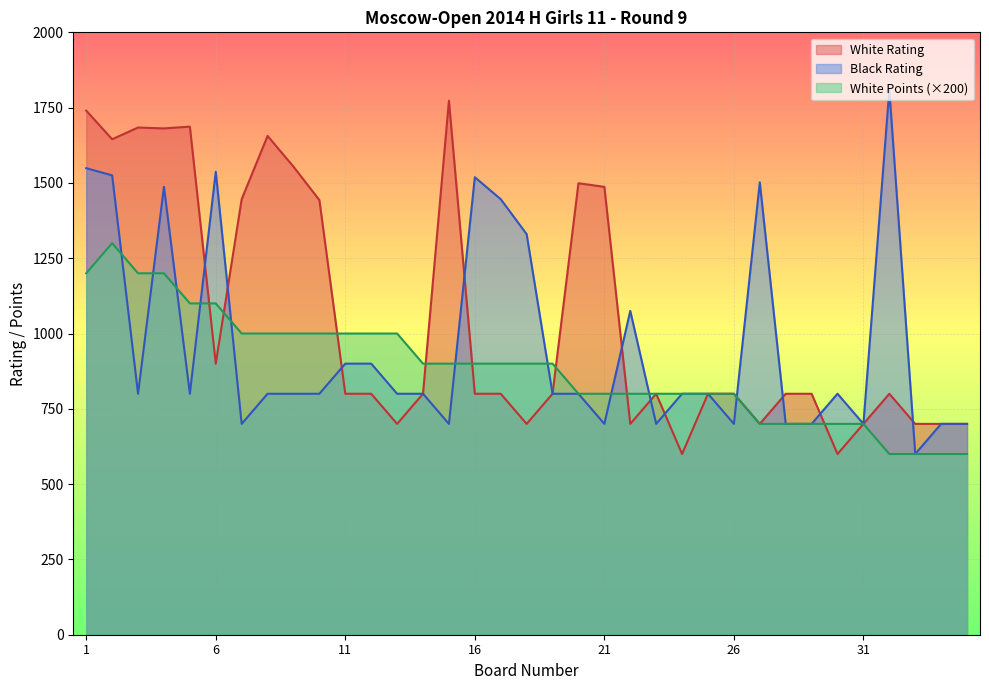

List the series in order of their overall mean, highest first.

White Rating, Black Rating, White Points (×200)